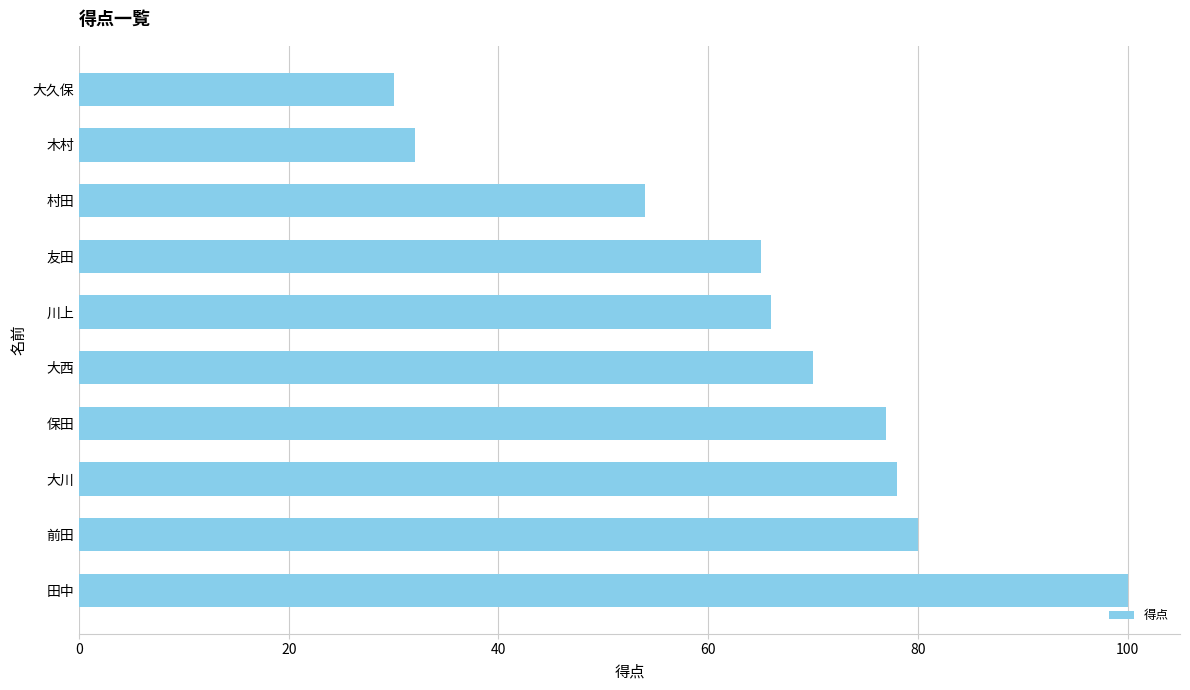

Count the number of categories in the chart.

10